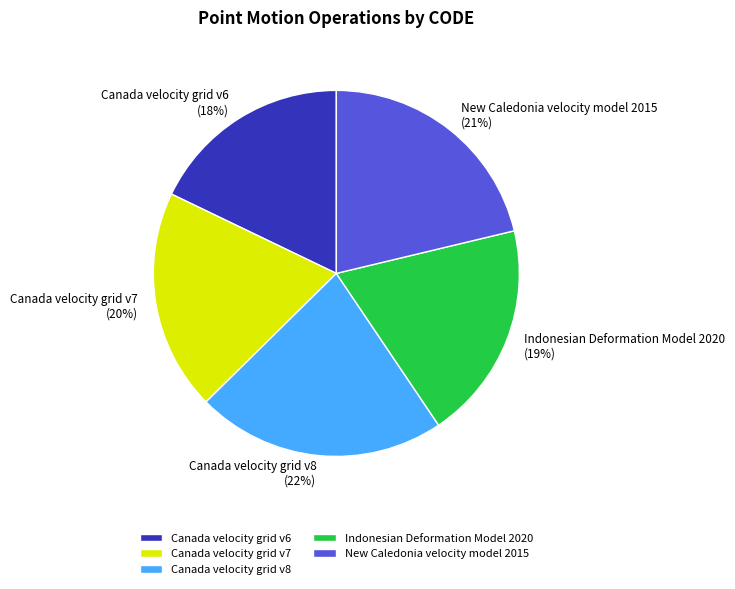

Combined, do New Caledonia velocity model 2015 and Indonesian Deformation Model 2020 account for over 50%?

No